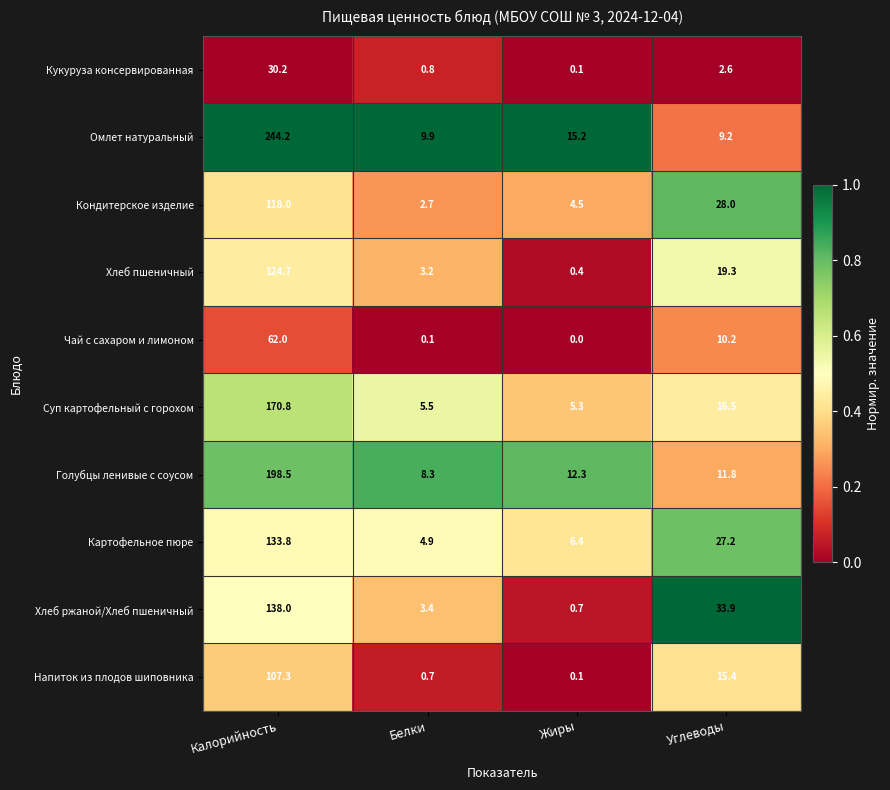

What is the spread (max minus min) of values at Углеводы?

31.3